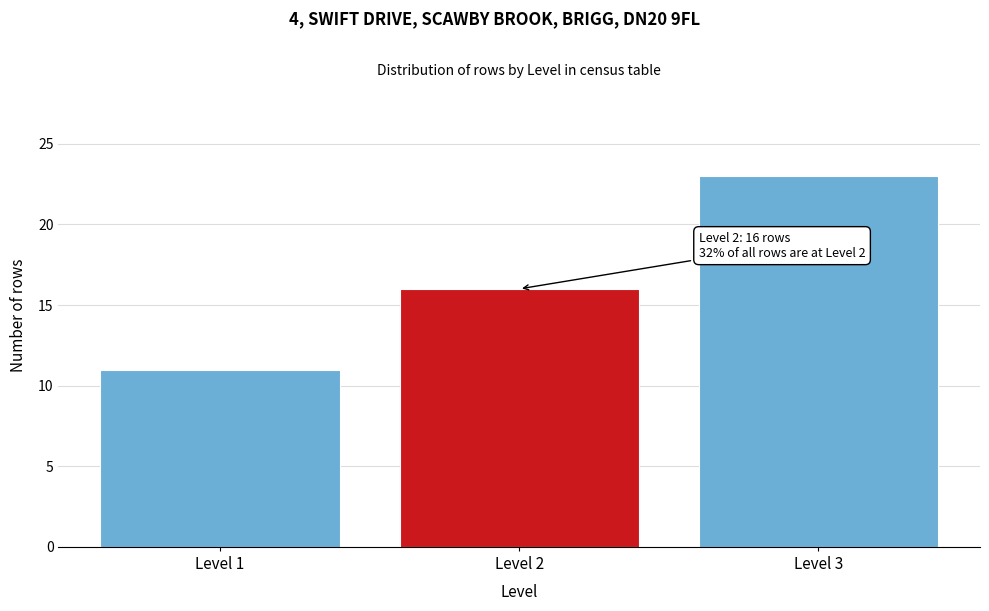

Reading right to left, extract all data points from this chart.

23	16	11